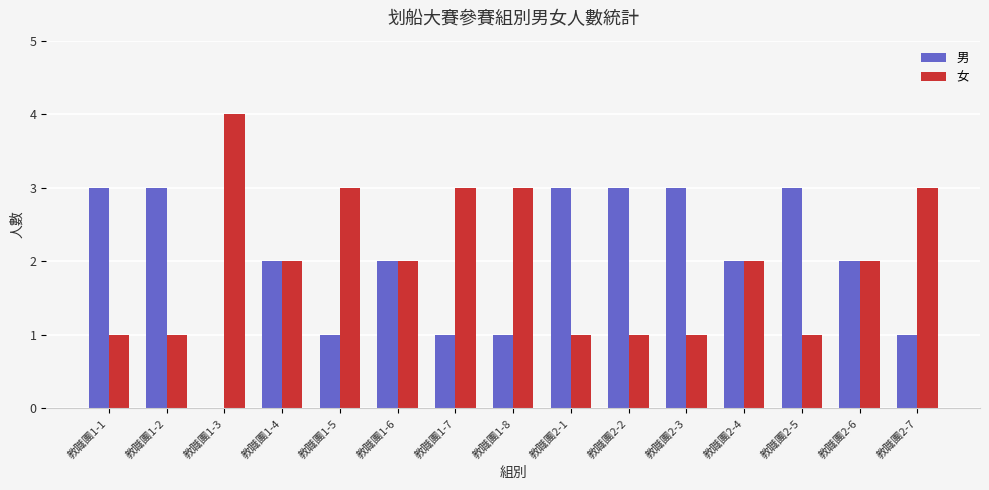

What is the difference between the 女 values at 教職團1-3 and 教職團1-4?

2